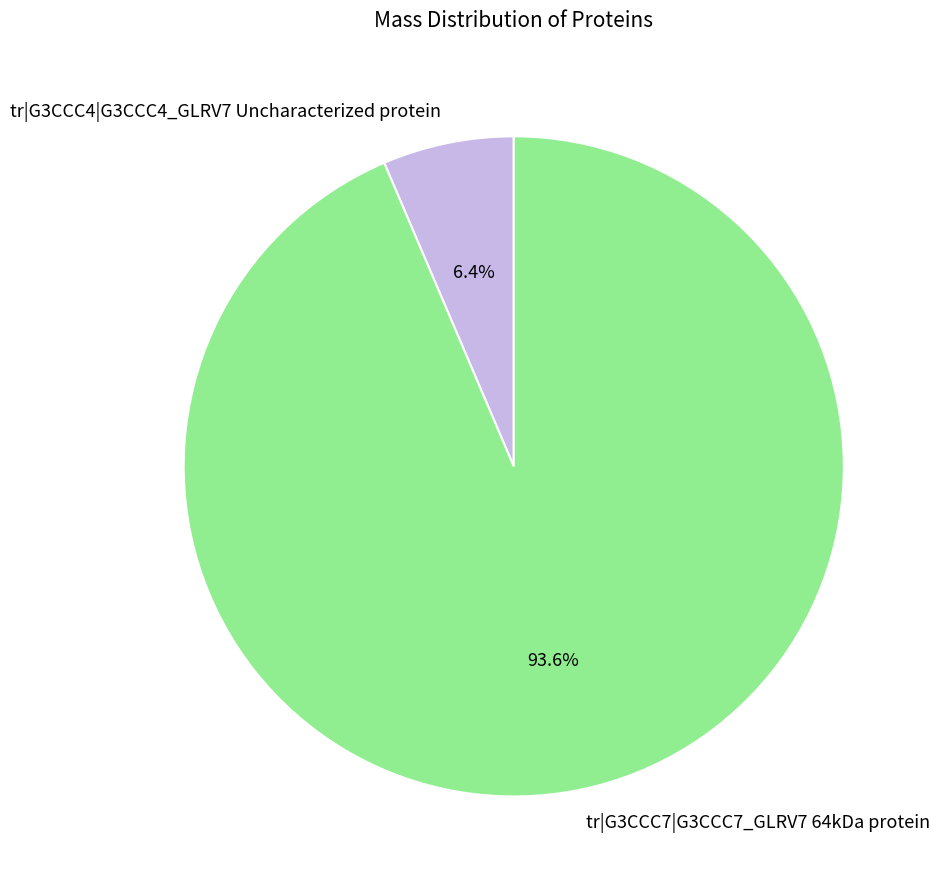

What is the total percentage of tr|G3CCC7|G3CCC7_GLRV7 64kDa protein and tr|G3CCC4|G3CCC4_GLRV7 Uncharacterized protein?

100.0%